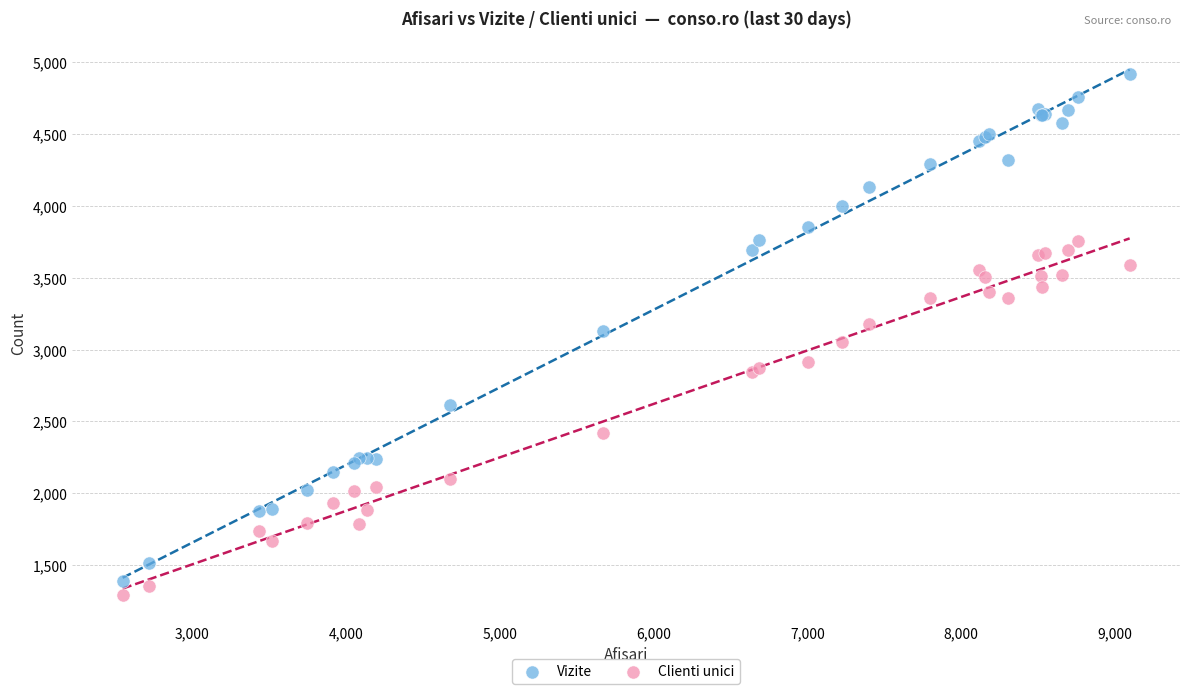

Which series contains the highest Y value?

Vizite